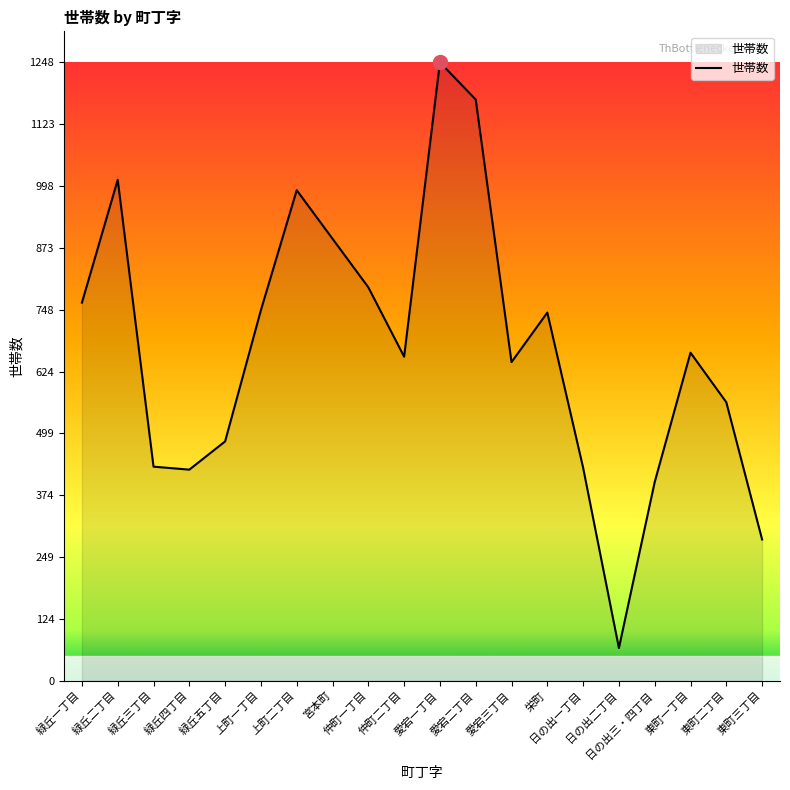

What is the difference between the maximum and minimum values?

1182